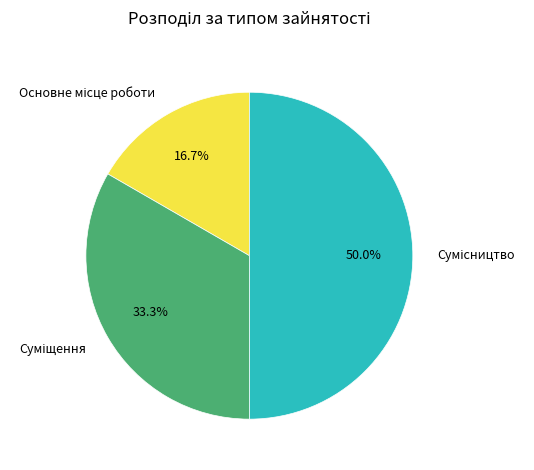

Which category has the biggest portion of the pie?

Сумісництво